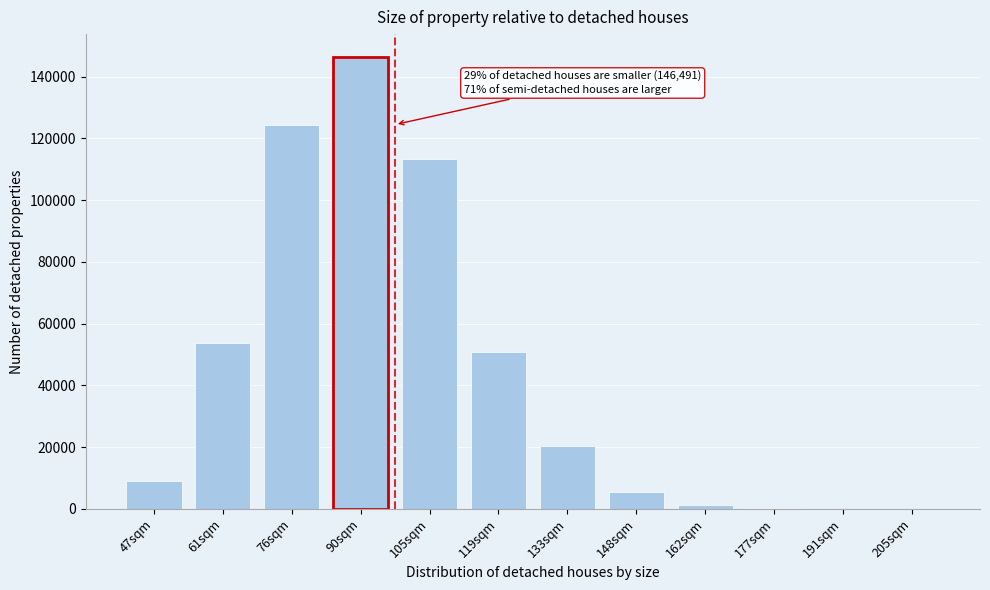

Is it true that the value at 90sqm is 146491?

True